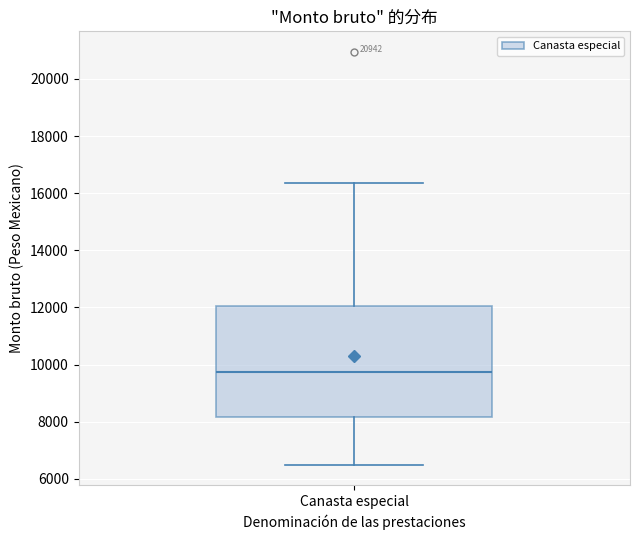

Where does the median line of the box for Canasta especial sit on the y-axis? The values are not printed on the chart, so give them approximately, as read against the axis.

9800